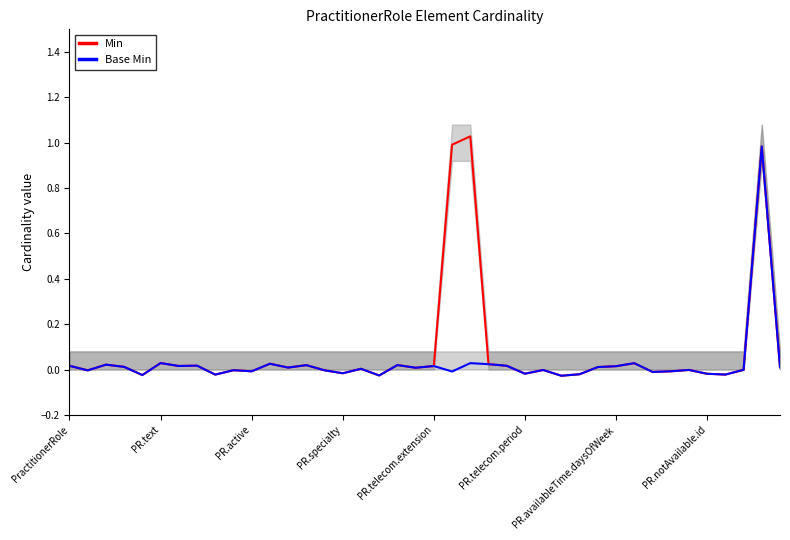

Does the chart have visible grid lines?

No